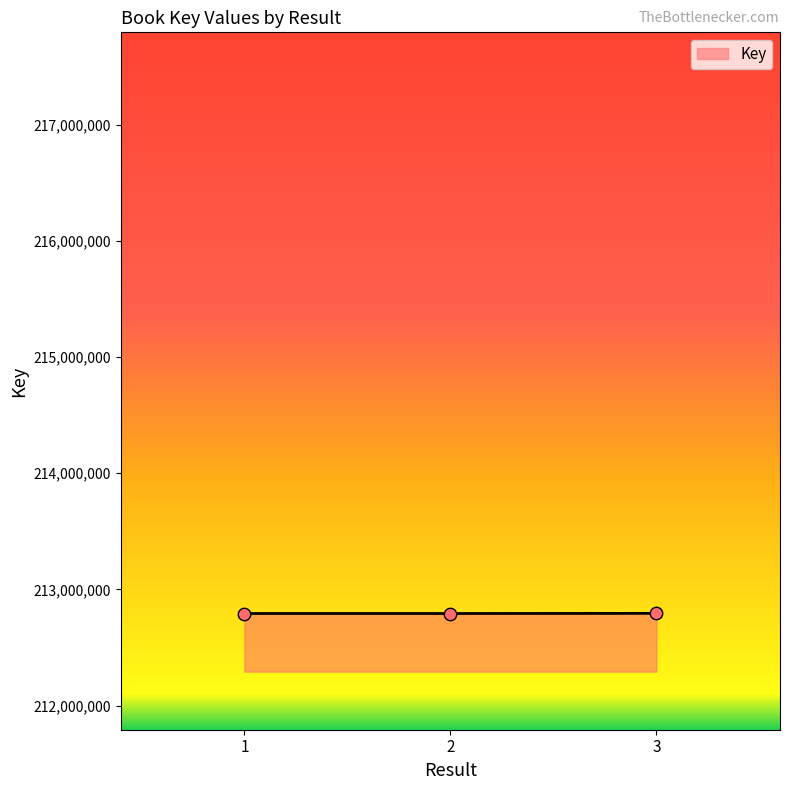

What is the ratio of the value at 2 to the value at 3?

1.0